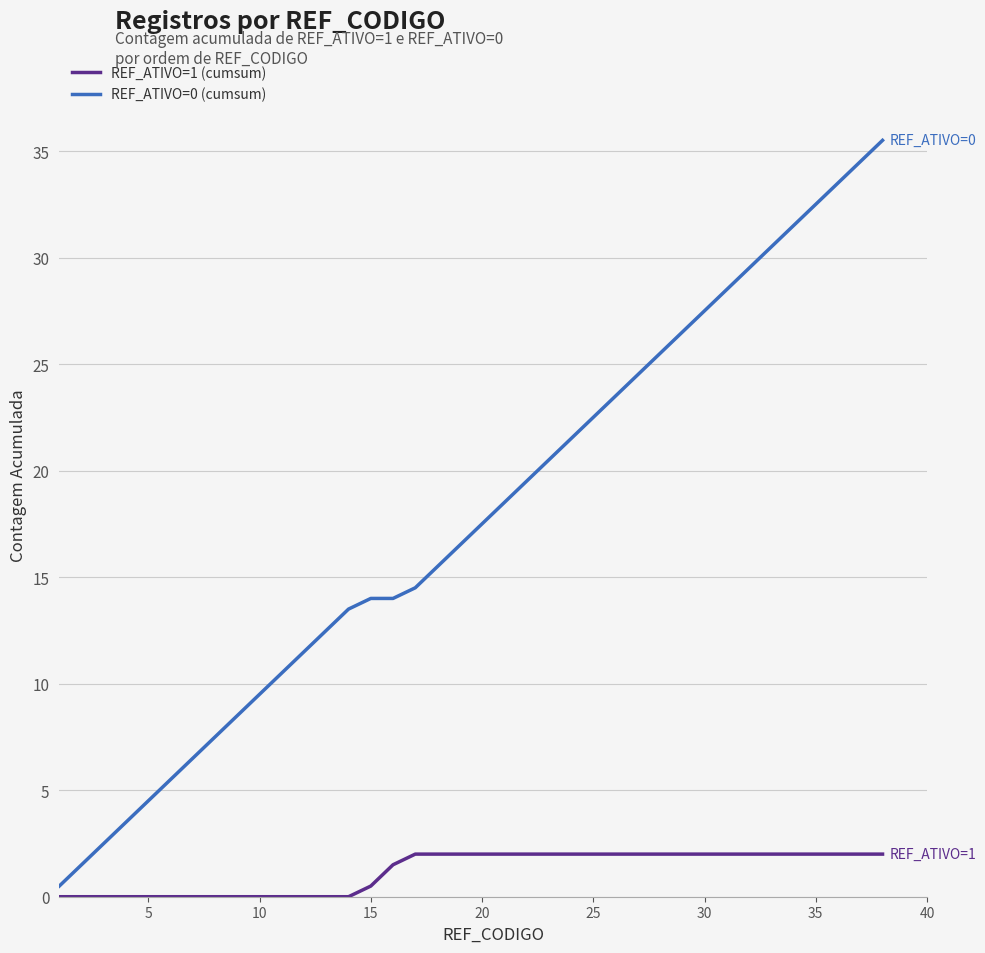

Which series has the largest total across all categories?

REF_ATIVO=0 (cumsum)